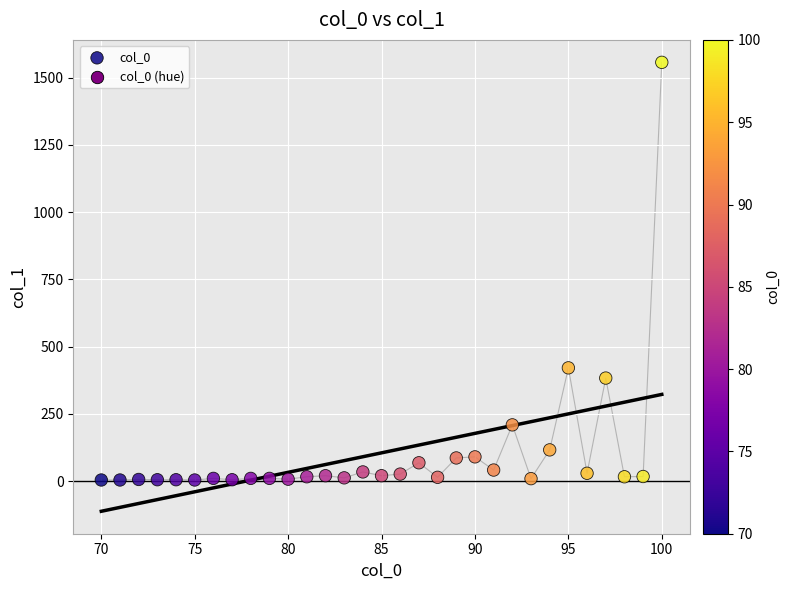

What is the range of Y values (max minus min)?

1553